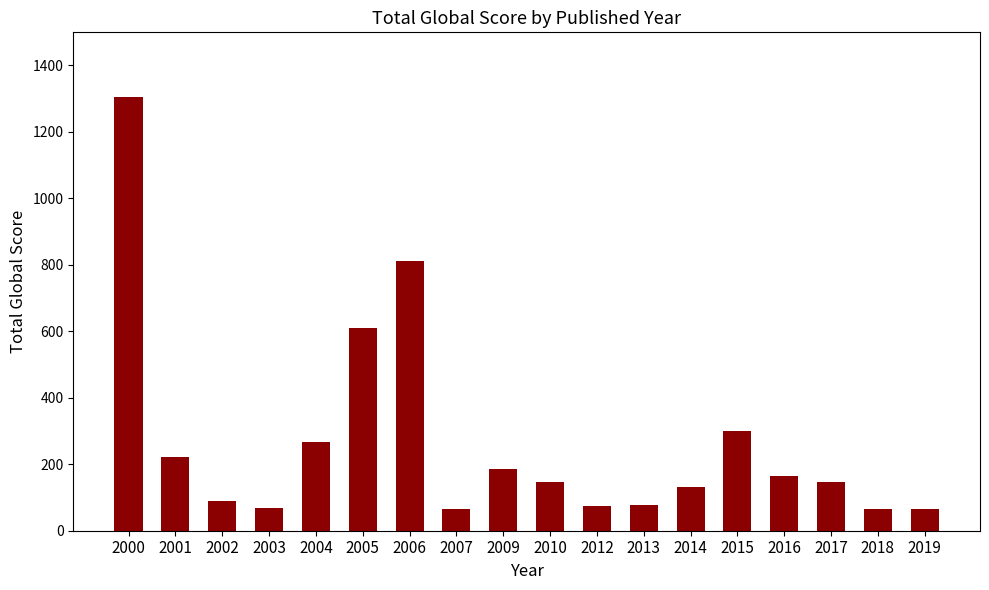

Approximately how many times larger is the value at 2005 compared to 2003?

8.9